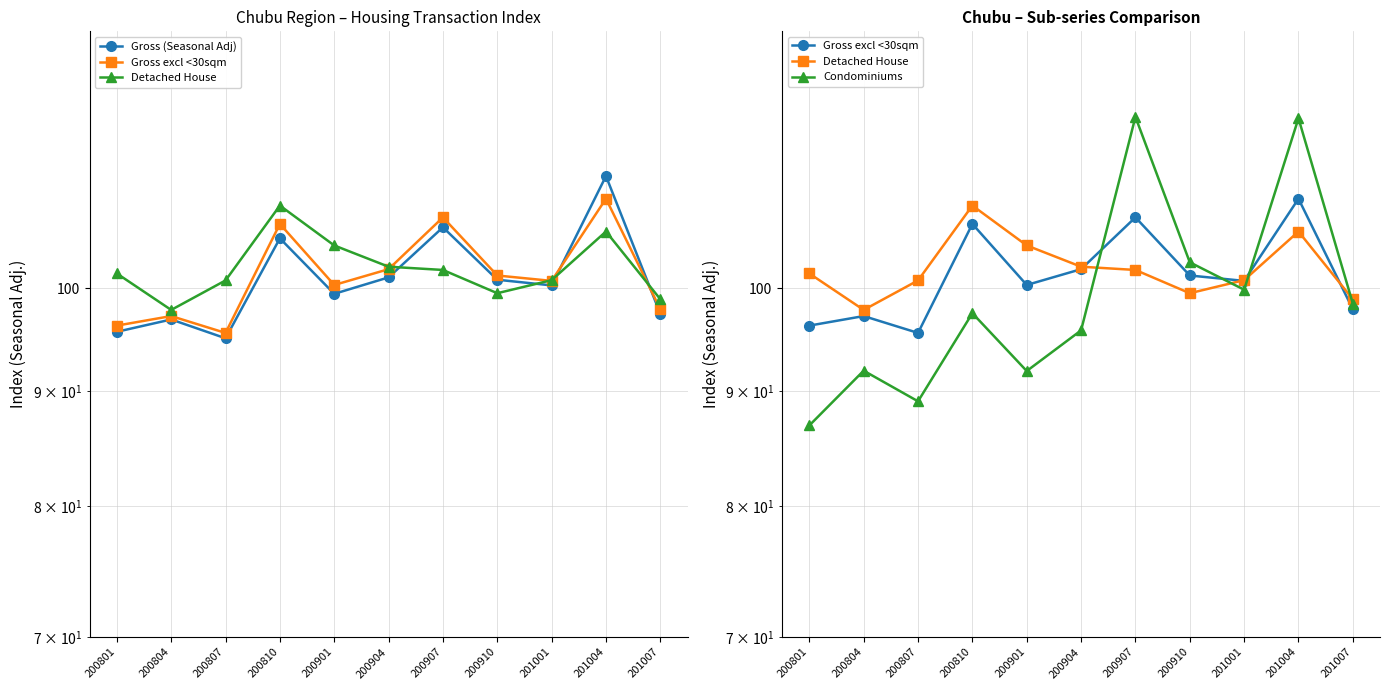

What is the value of the Condominiums point at the 10th from the left?

118.9